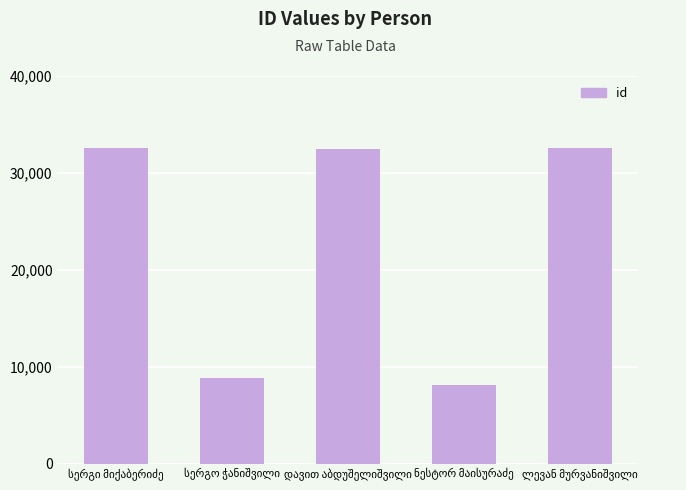

What is the sum of all values?

114247